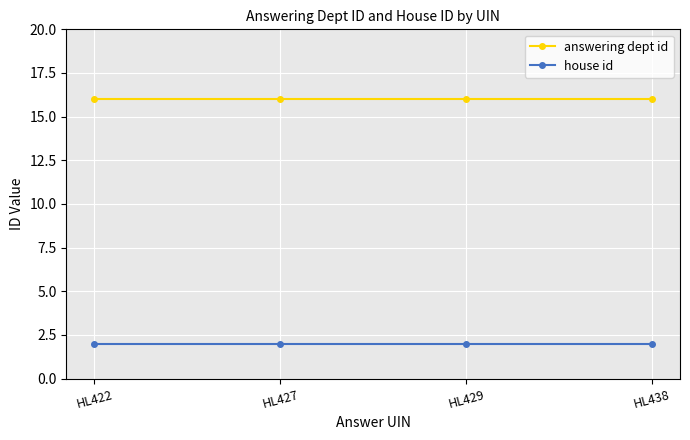

True or false: answering dept id and house id cross at least once.

False